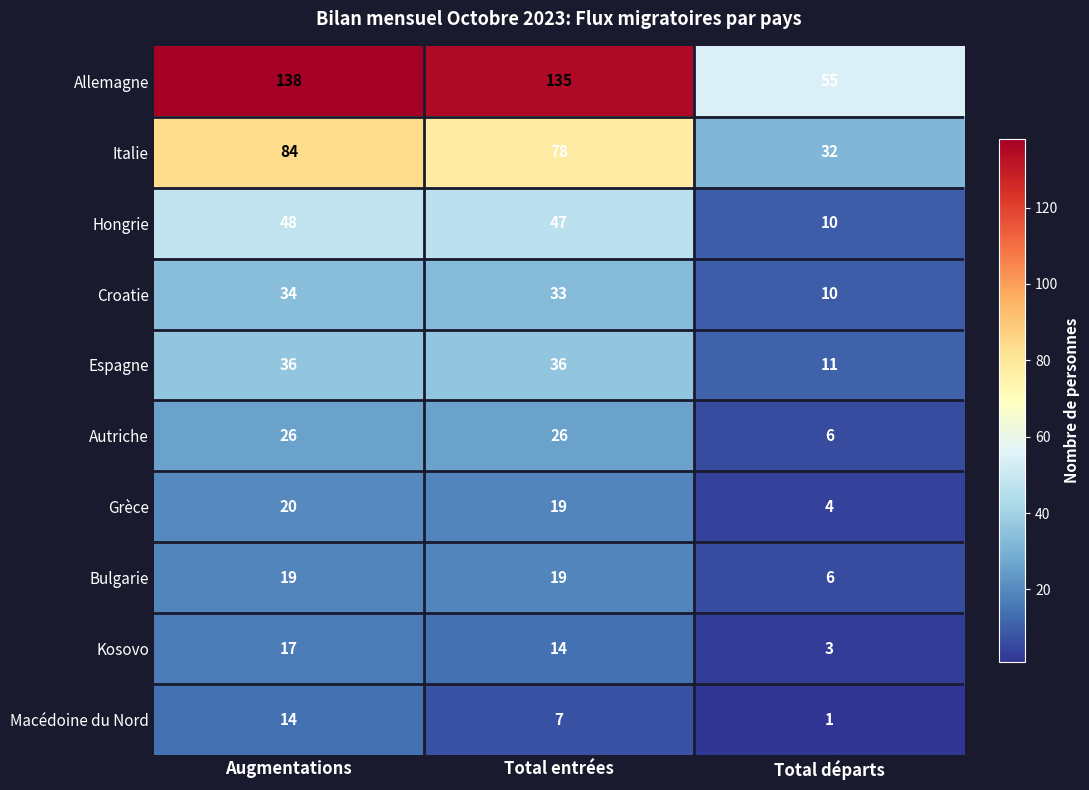

True or false: Italie has a value of 32 at Total départs.

True